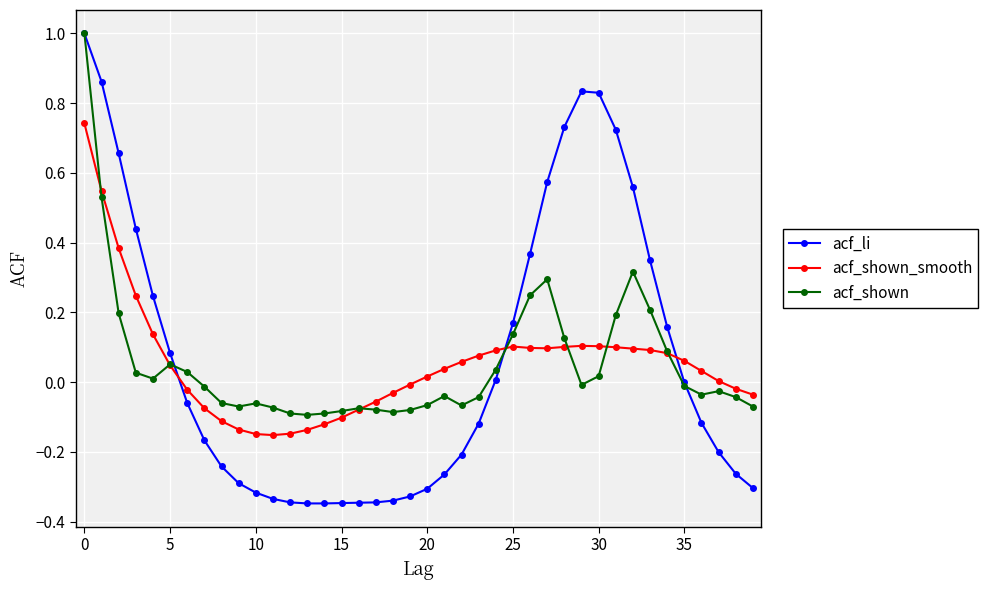

Is this an area chart (filled region under the line)?

No